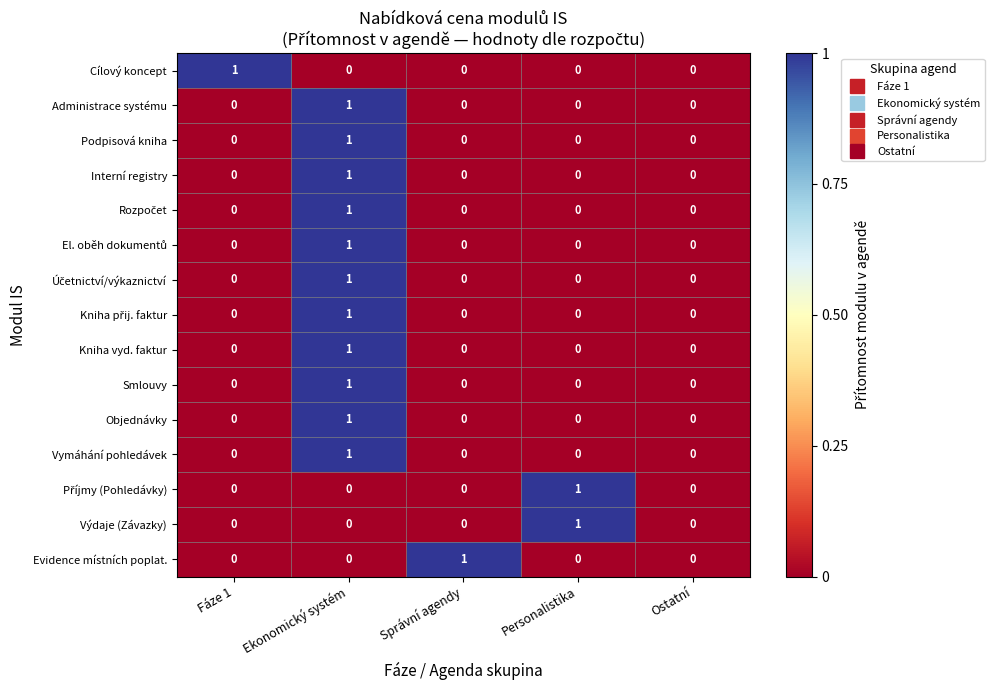

The value of Podpisová kniha at Ostatní is 0. True or false?

True